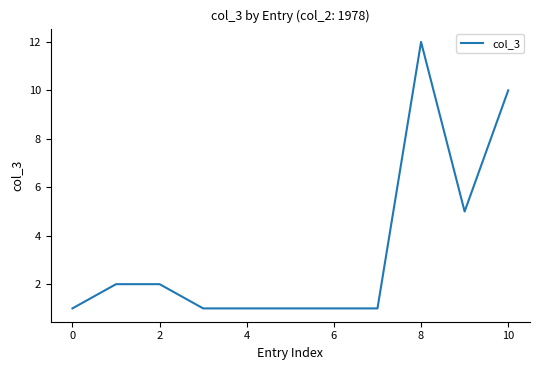

What is the difference between the maximum and minimum values?

11